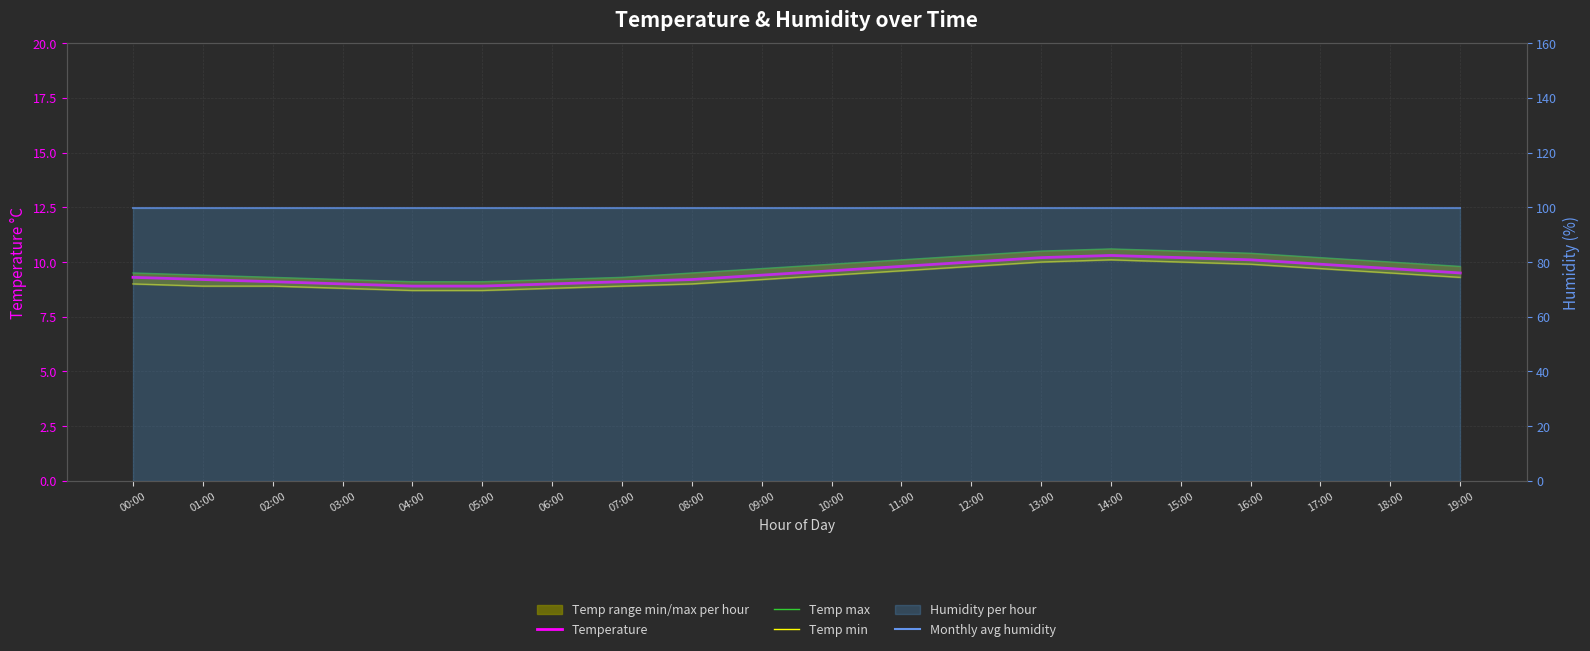

At which category is the sum across all series the highest?

14:00